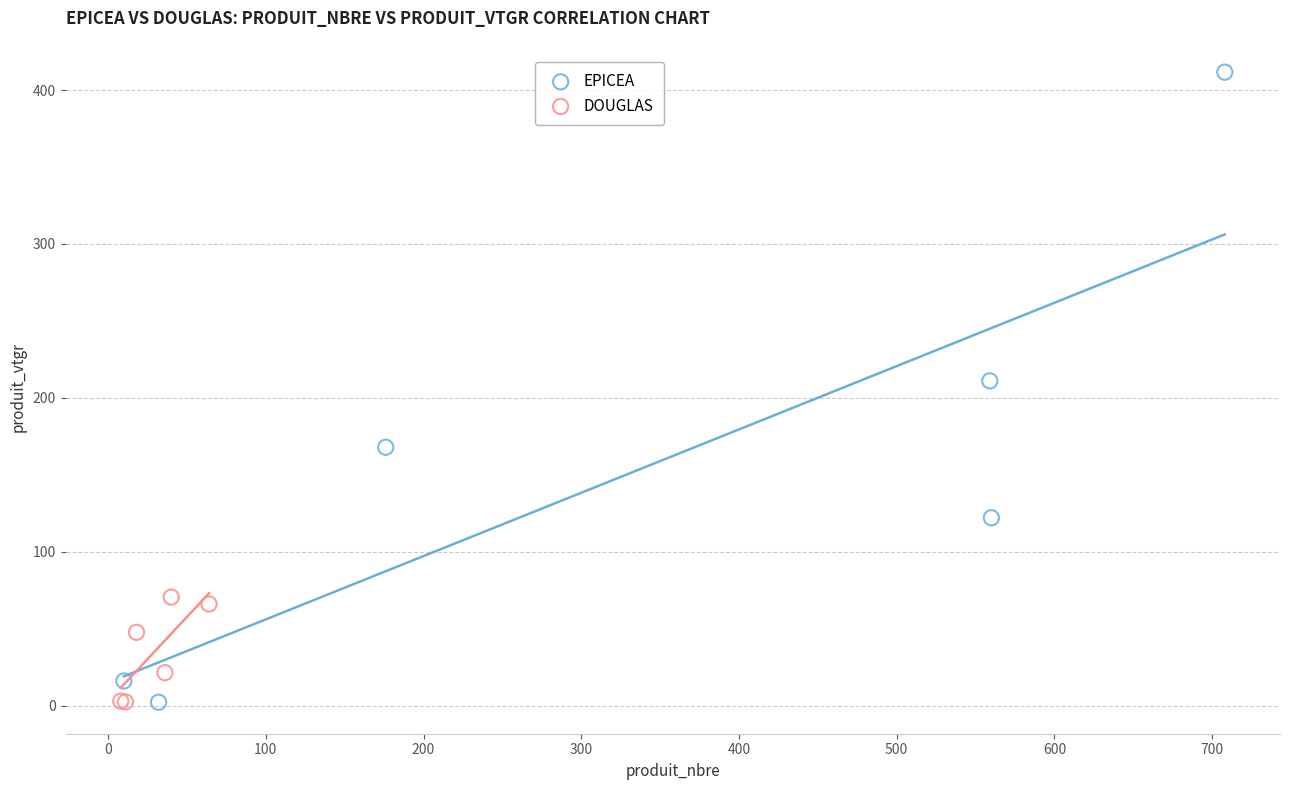

Which series reaches the maximum Y coordinate?

EPICEA